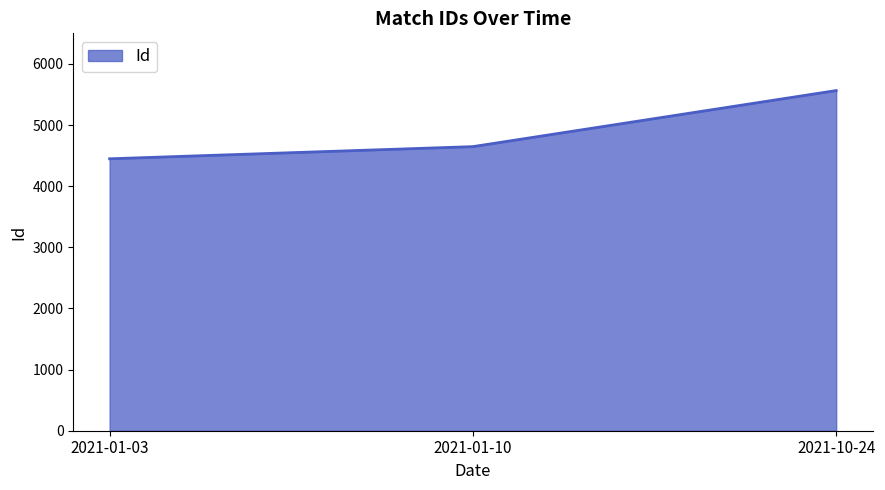

The chart shows a value of 5564 at 2021-10-24. True or false?

True